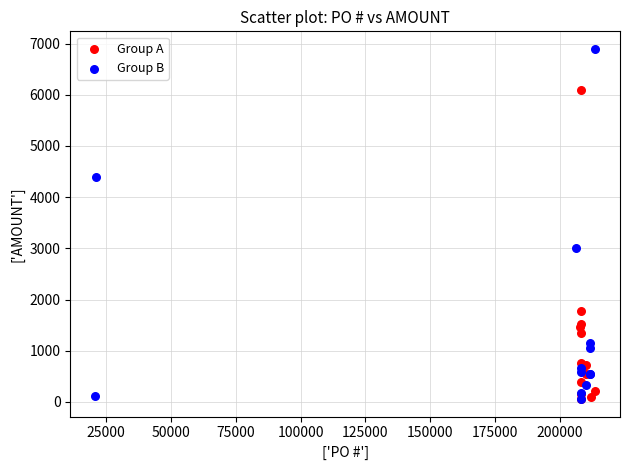

What are all the series names shown in the legend?

Group A, Group B